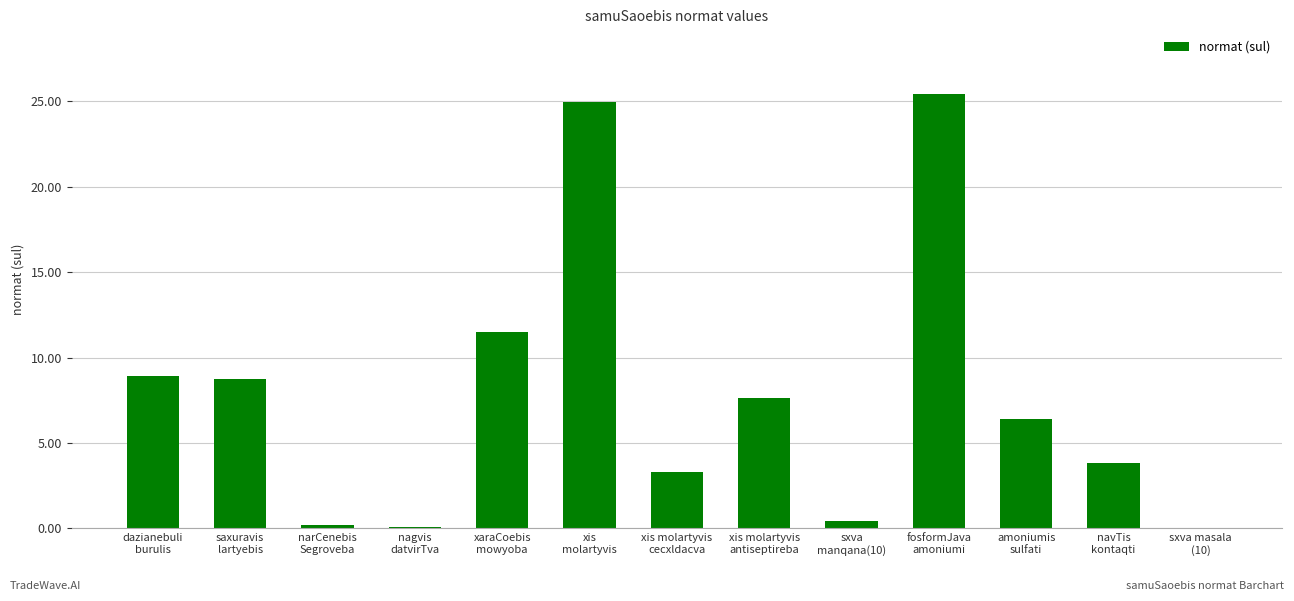

What is the maximum value shown in the chart?

25.4